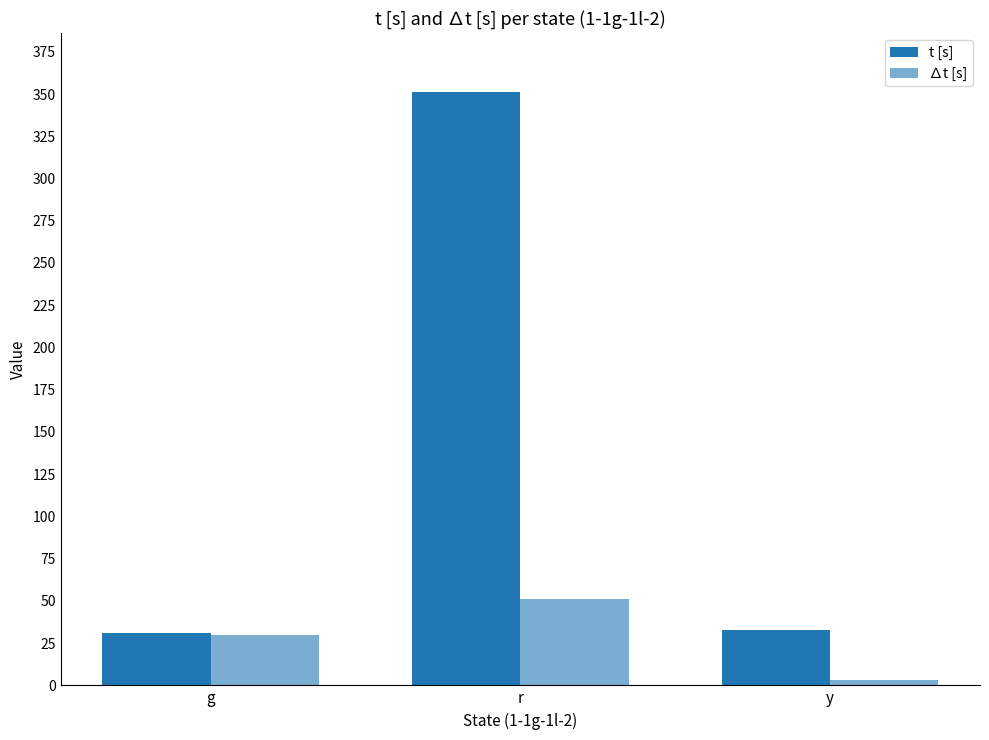

Reading left to right, transcribe all the data shown in this chart.

t [s]: g=31	r=351	y=33
∆t [s]: g=30	r=51	y=3